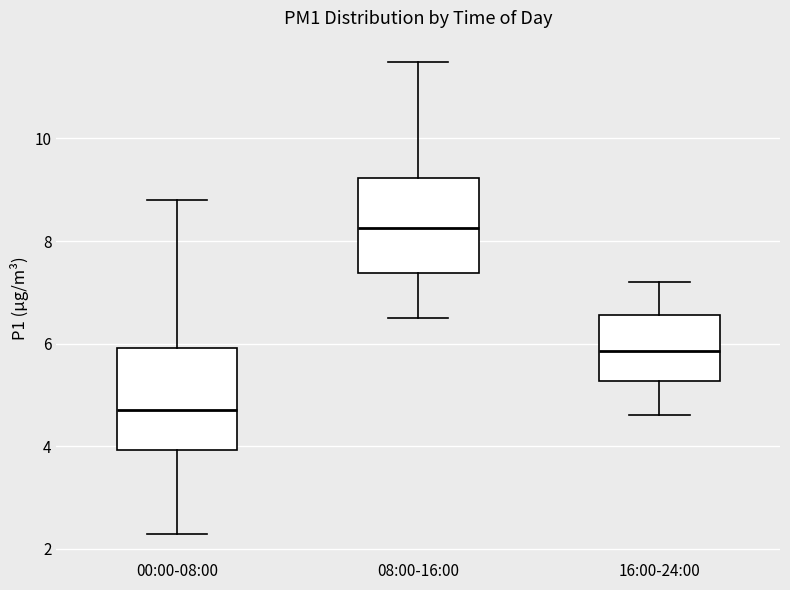

Where is the lower edge of the box for 16:00-24:00 on the y-axis? The values are not printed on the chart, so give them approximately, as read against the axis.

5.2